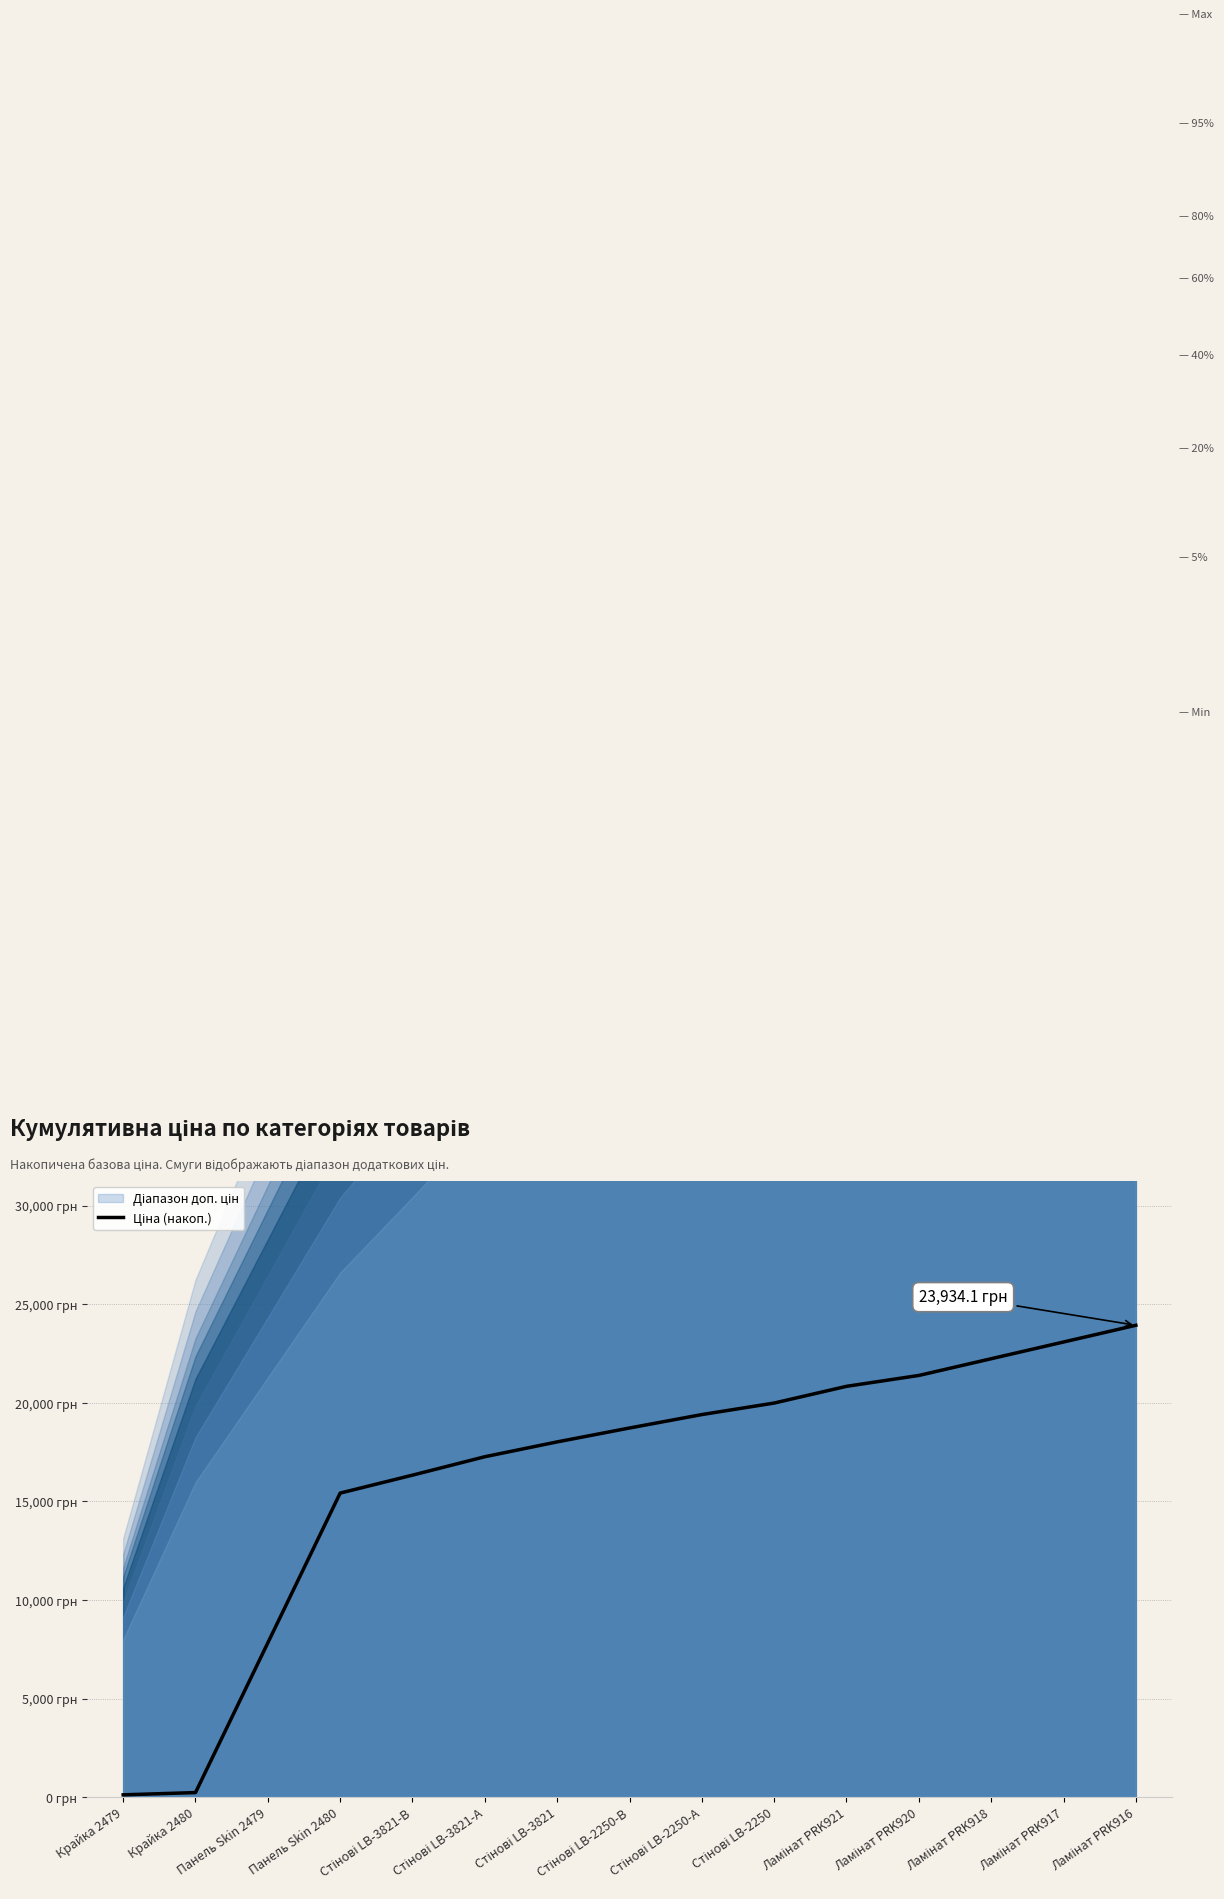

What is the change in value from Стінові LB-2250-А to Ламінат PRK916?

+4529.6